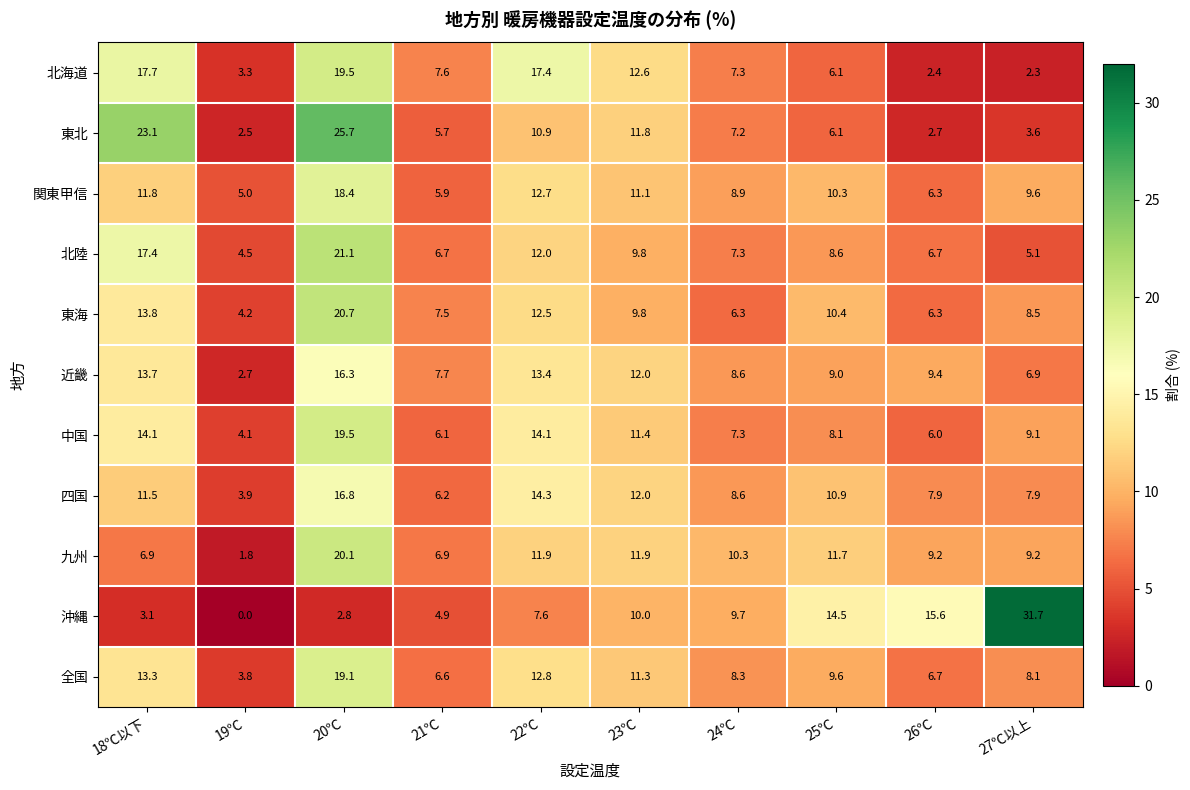

Rank the series at 22℃ from lowest to highest value.

沖縄, 東北, 九州, 北陸, 東海, 関東甲信, 全国, 近畿, 中国, 四国, 北海道